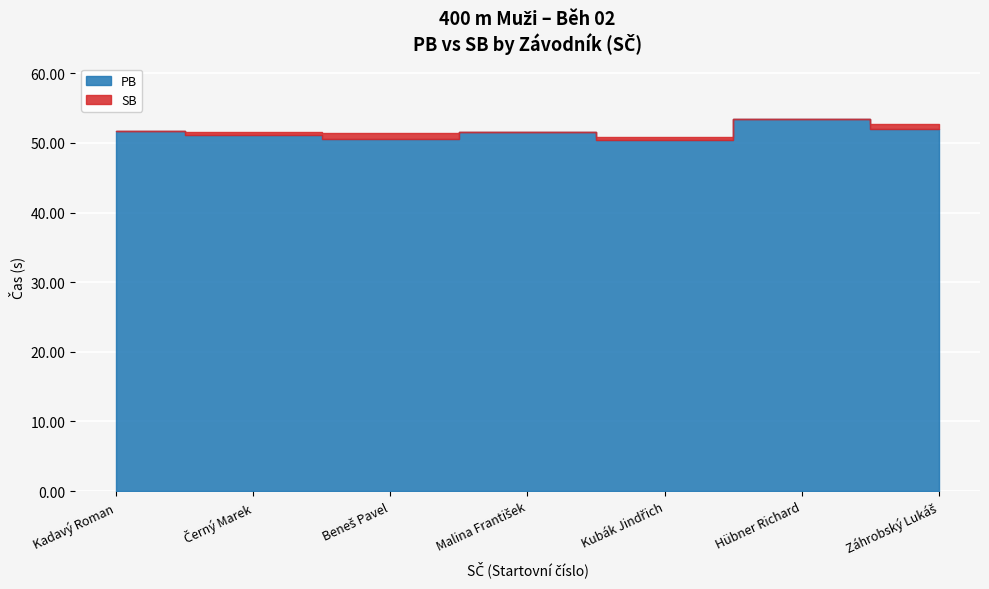

Which series has the largest range (max minus min)?

PB